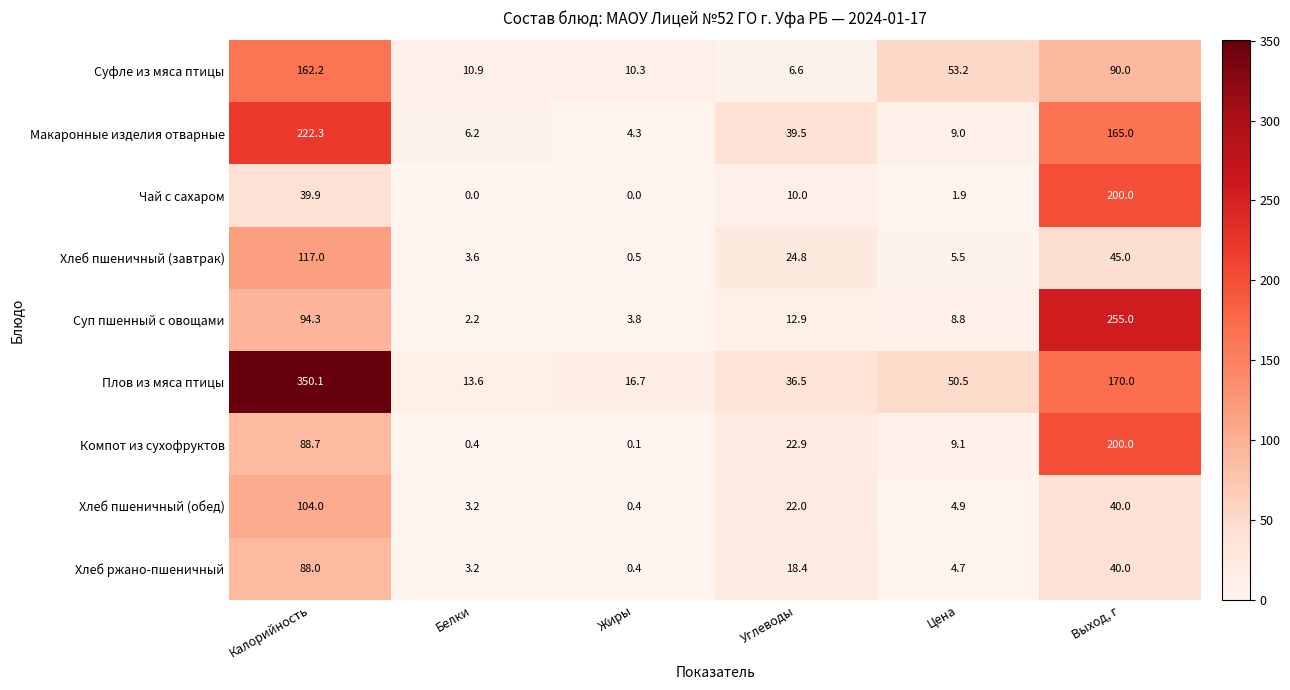

What value does the Хлеб ржано-пшеничный series have at Выход, г?

40.0